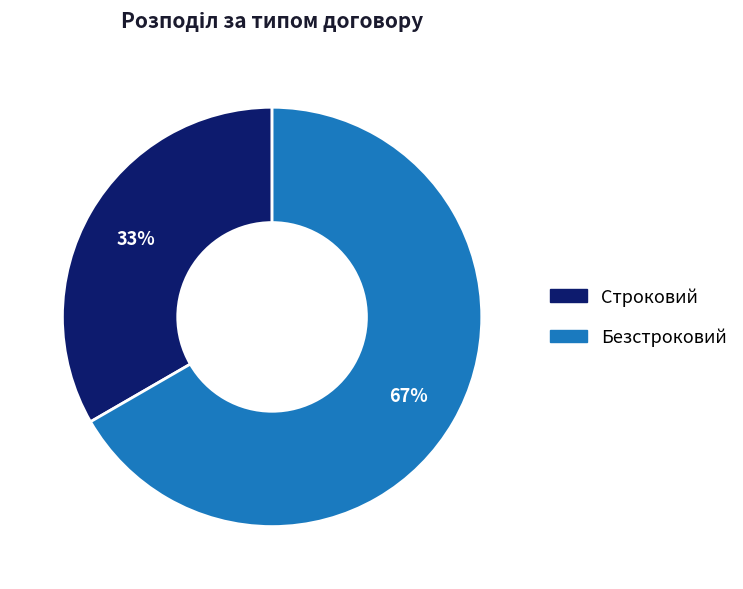

How many slices are in this pie chart?

2